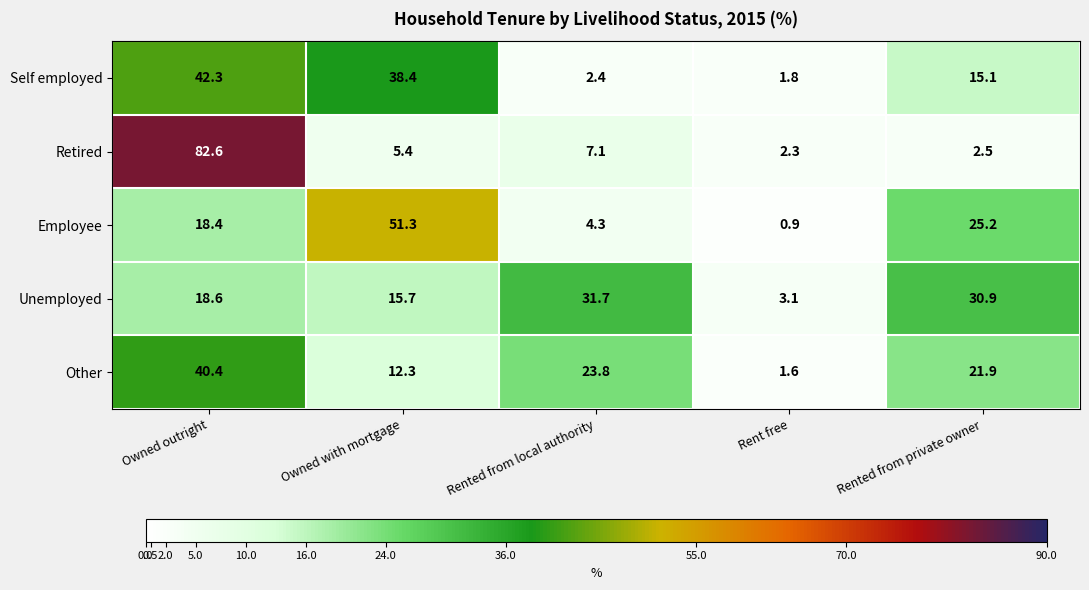

Reading left to right, list all the values displayed in this chart.

Self employed: 42.3	38.4	2.4	1.8	15.1
Retired: 82.6	5.4	7.1	2.3	2.5
Employee: 18.4	51.3	4.3	0.9	25.2
Unemployed: 18.6	15.7	31.7	3.1	30.9
Other: 40.4	12.3	23.8	1.6	21.9